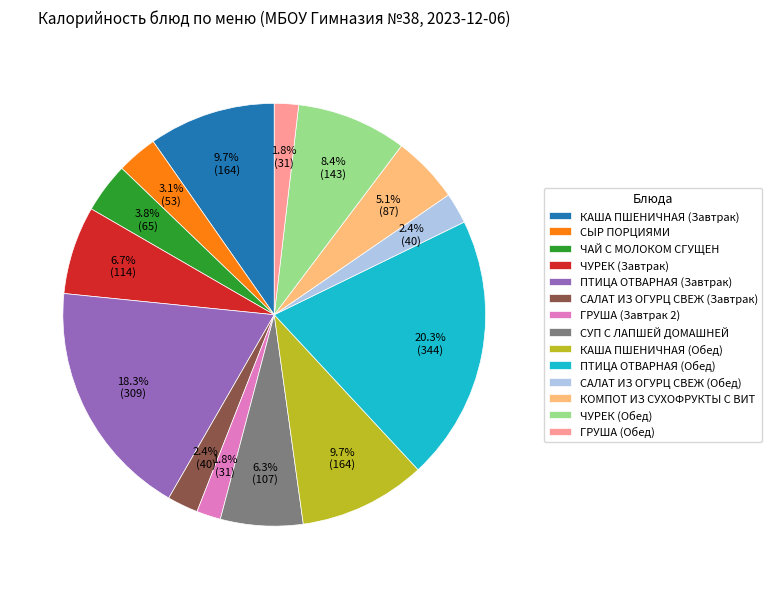

Between ГРУША (Завтрак 2) and СЫР ПОРЦИЯМИ, which is larger?

СЫР ПОРЦИЯМИ